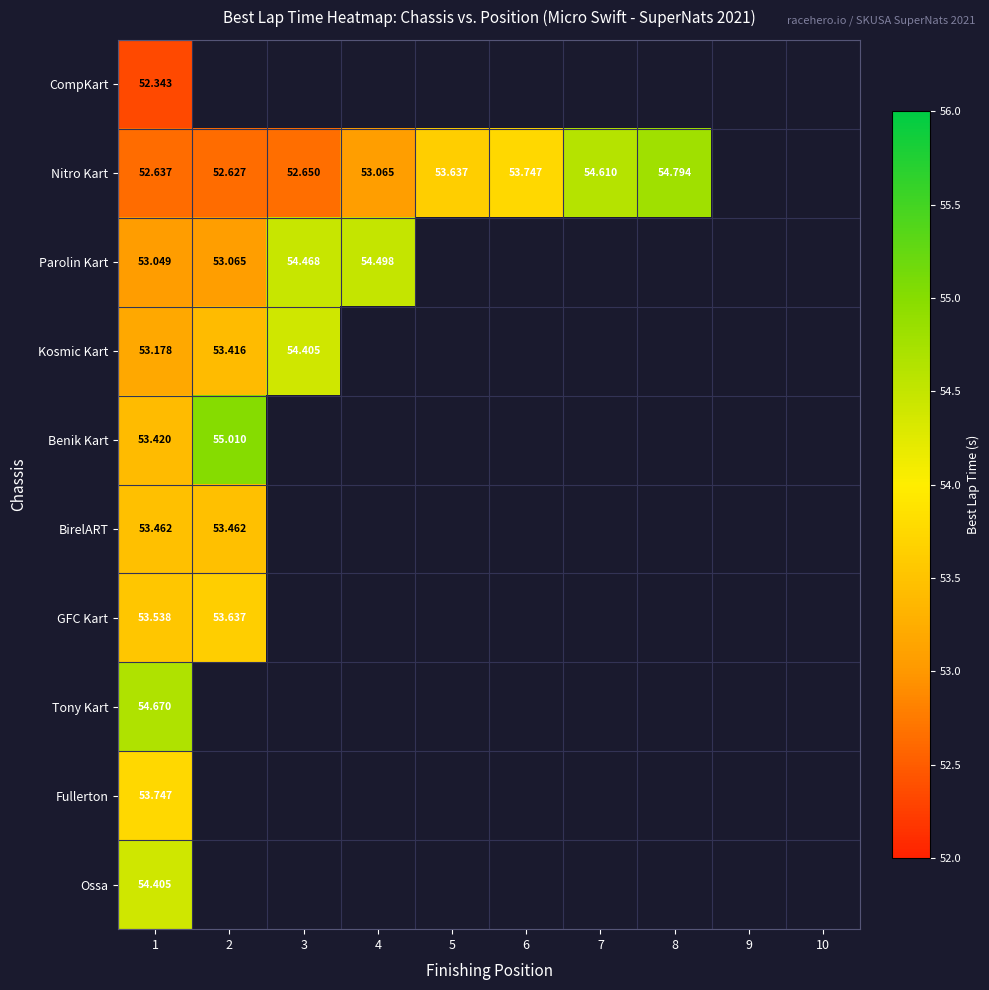

Read the Kosmic Kart value at 1.

53.2